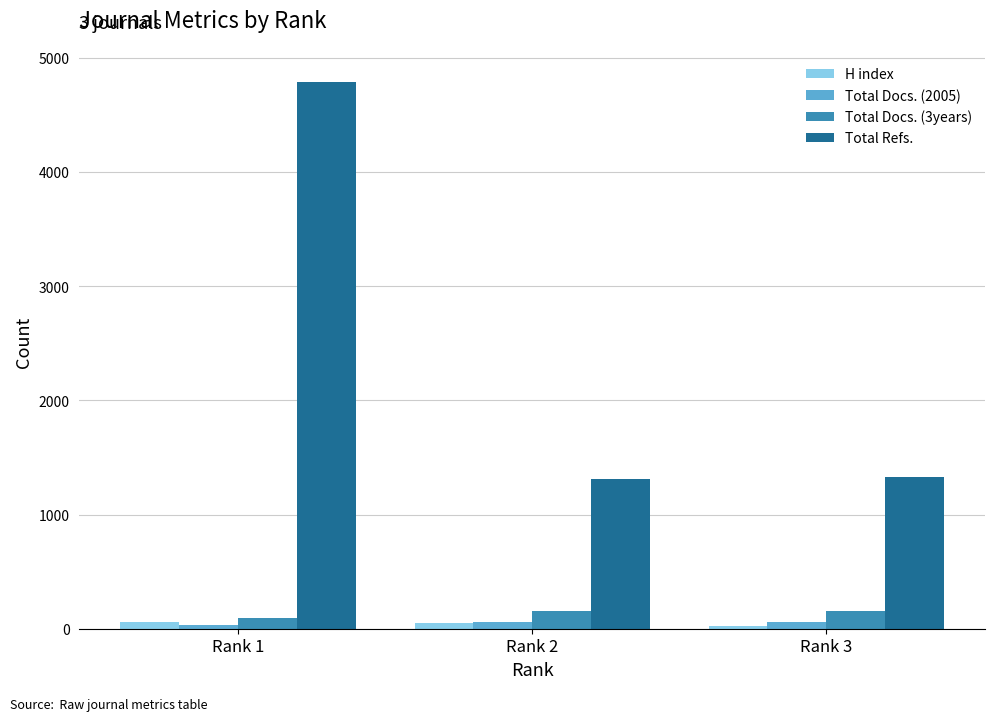

What is the sum of the H index values at Rank 2 and Rank 3?

72